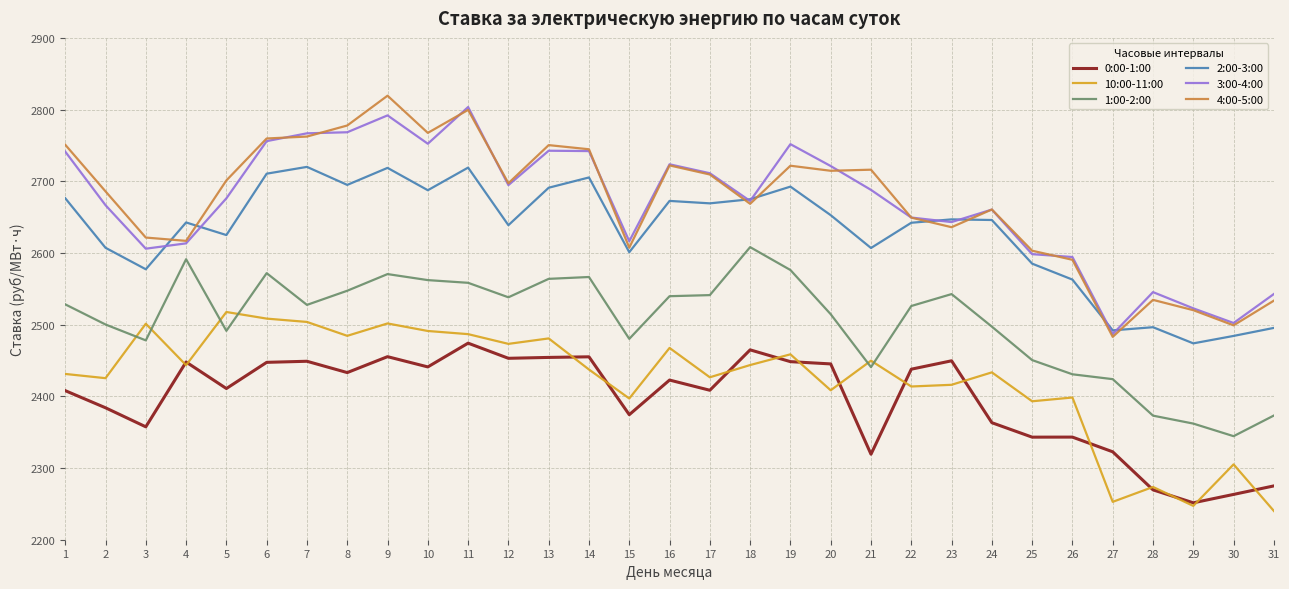

Read the 1:00-2:00 value at 3.

2478.1